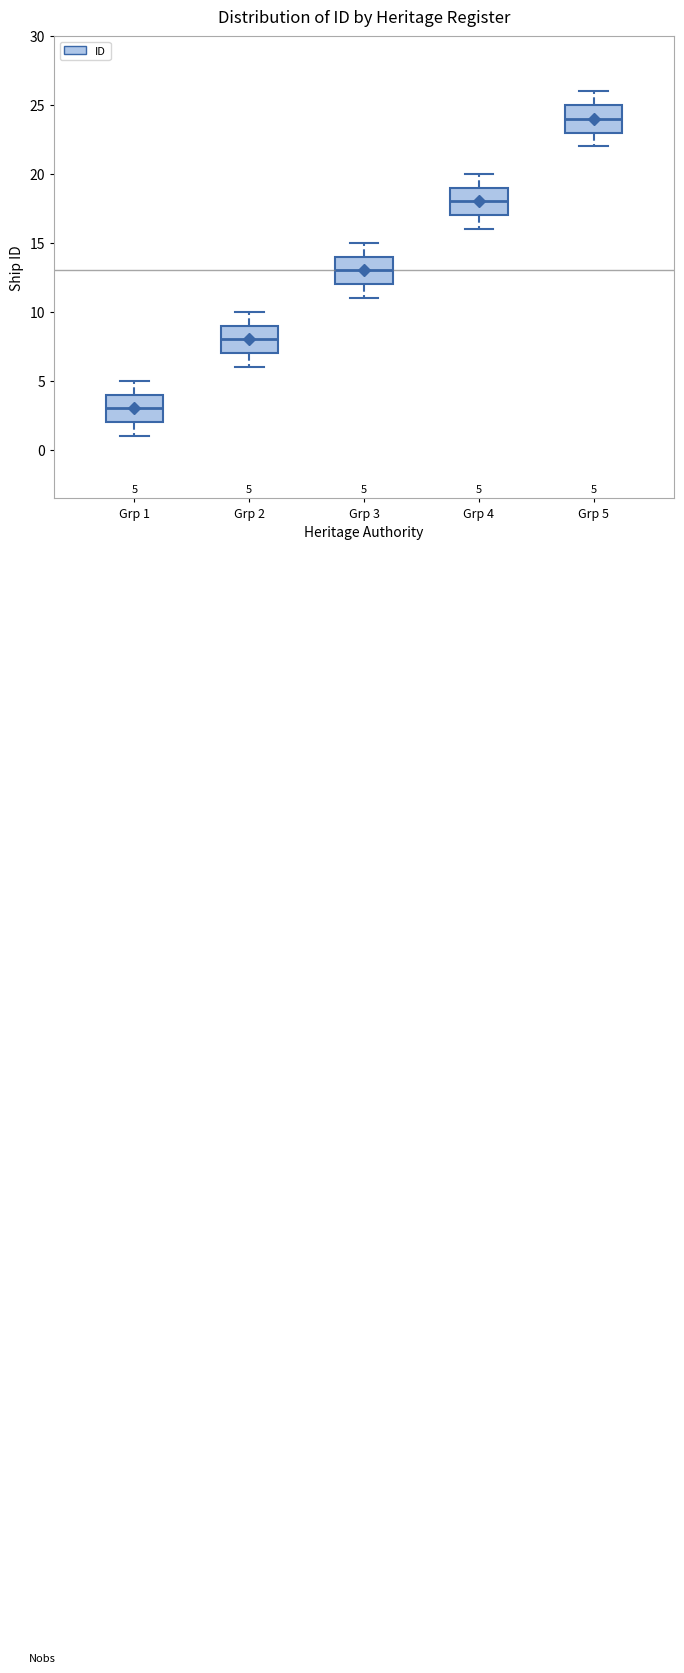

Which box's median line is the highest?

Grp 5